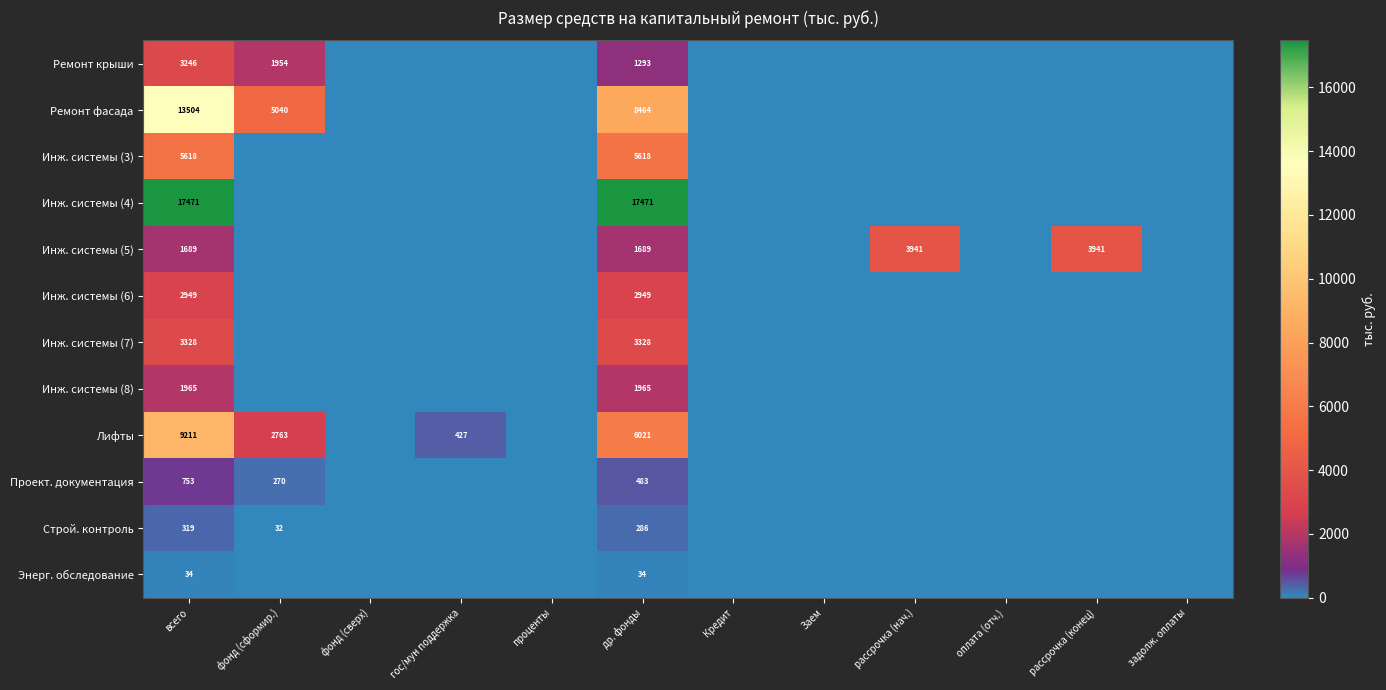

Rank the series at др. фонды from lowest to highest value.

Энерг. обследование, Строй. контроль, Проект. документация, Ремонт крыши, Инж. системы (5), Инж. системы (8), Инж. системы (6), Инж. системы (7), Инж. системы (3), Лифты, Ремонт фасада, Инж. системы (4)